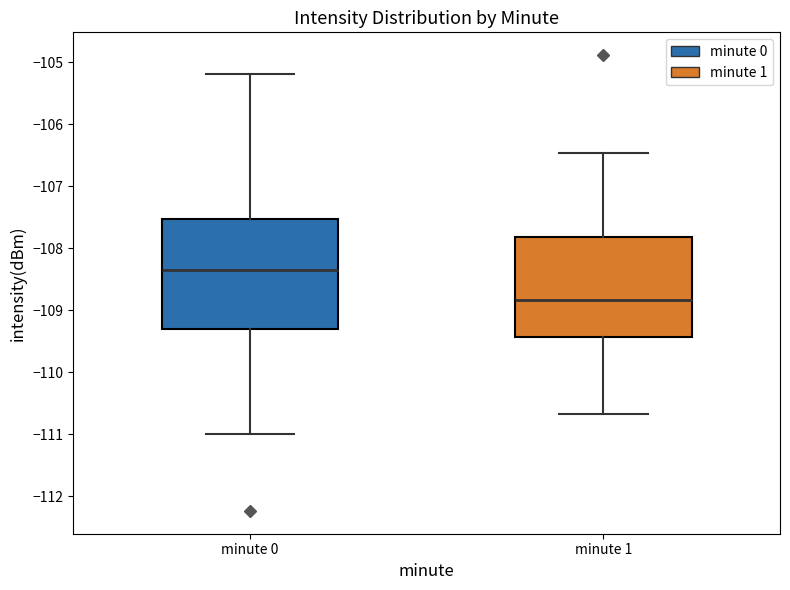

Reading left to right, read every box against the y-axis: the position of its median line, the range the box covers, and the ends of its whiskers. The values are not printed on the chart, so give them approximately, as read against the axis.

minute 0: median -108.3, box -109.3 to -107.5, whiskers -111.0 to -105.2
minute 1: median -108.8, box -109.4 to -107.8, whiskers -110.7 to -106.5